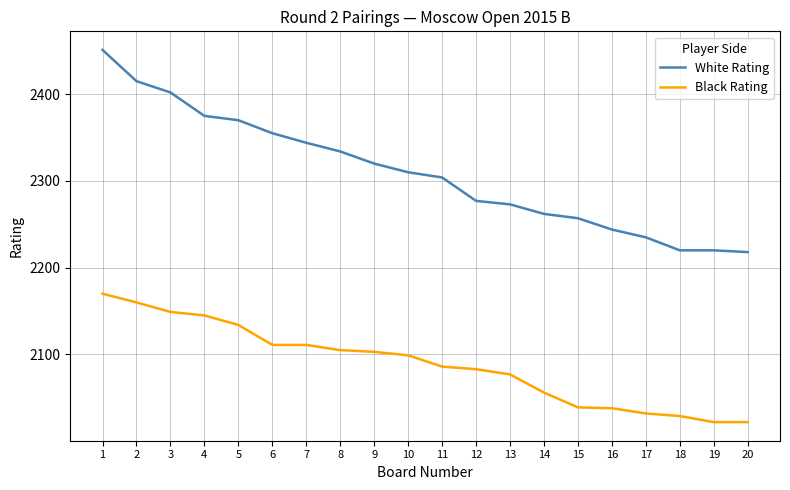

Which series has the widest spread of values?

White Rating